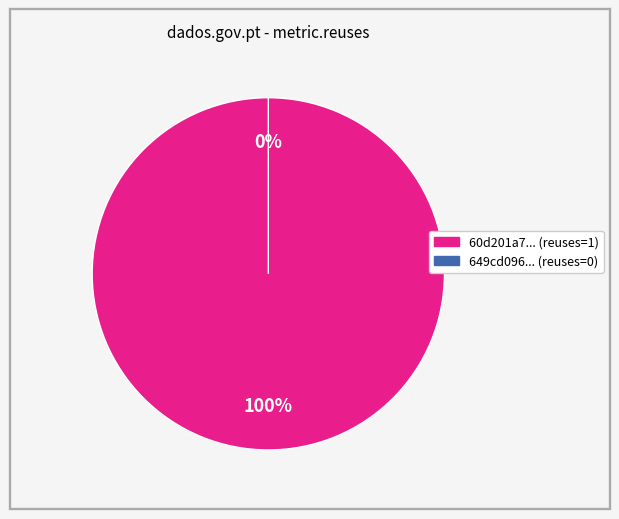

Does any single category account for the majority?

Yes